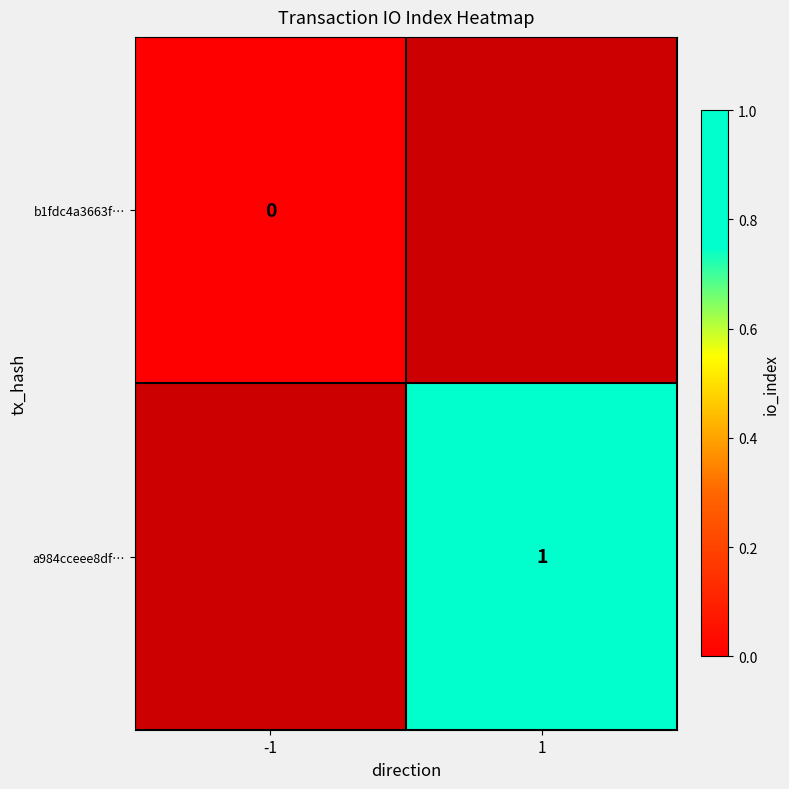

The a984cceee8df… series shows 2 at 1. True or false?

False